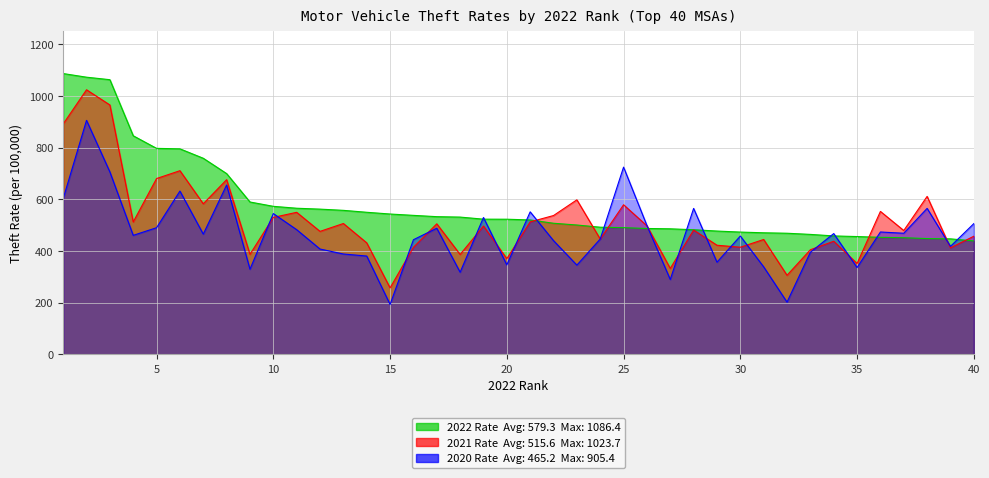

Where is 2022 Rate nearest to the value 762?

7